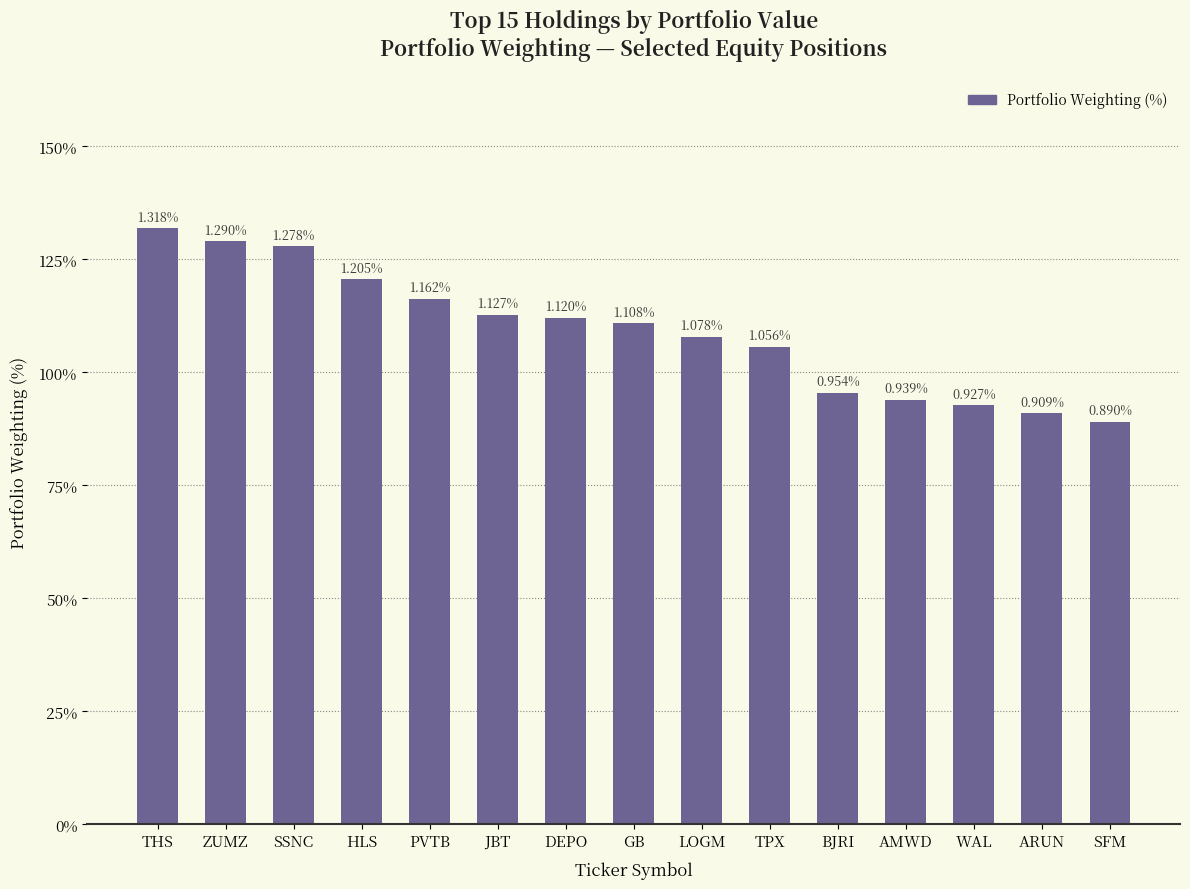

Reading right to left, list all the values displayed in this chart.

SFM=0.9	ARUN=0.9	WAL=0.9	AMWD=0.9	BJRI=1.0	TPX=1.1	LOGM=1.1	GB=1.1	DEPO=1.1	JBT=1.1	PVTB=1.2	HLS=1.2	SSNC=1.3	ZUMZ=1.3	THS=1.3